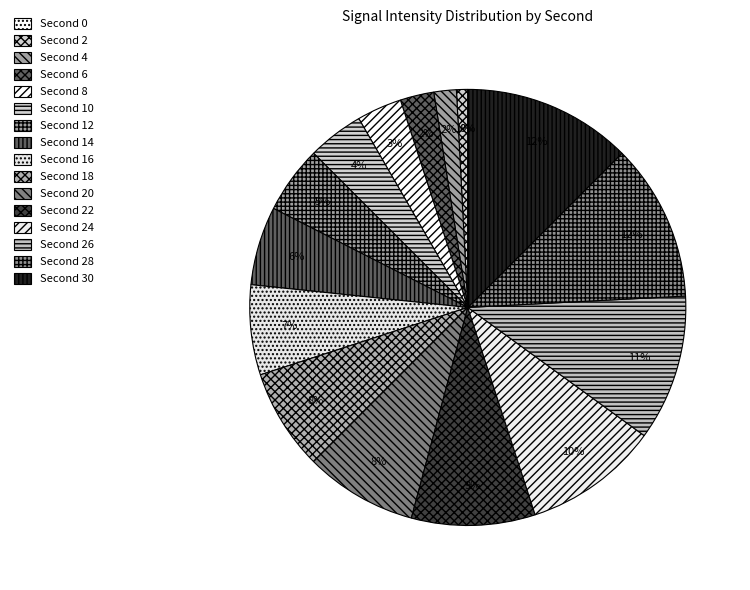

Does 0 represent more than half of the total?

No